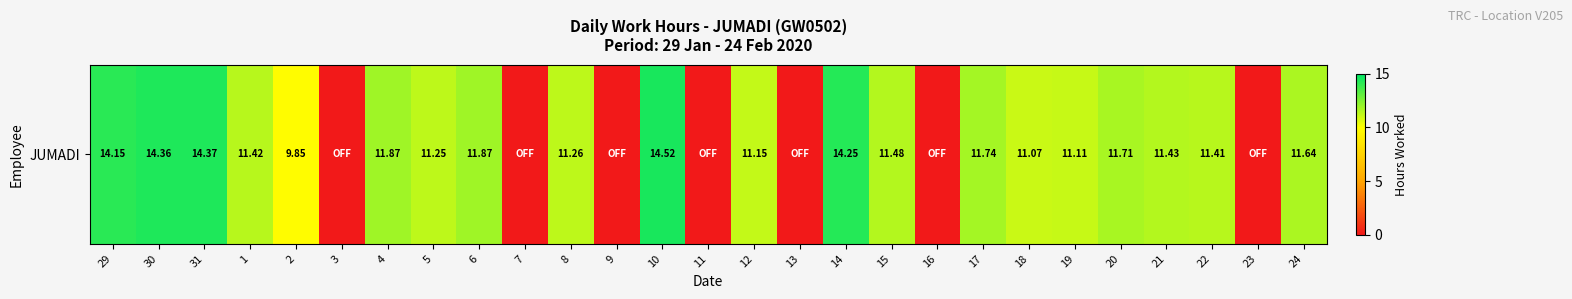

The value at 24 is 6.7. True or false?

False